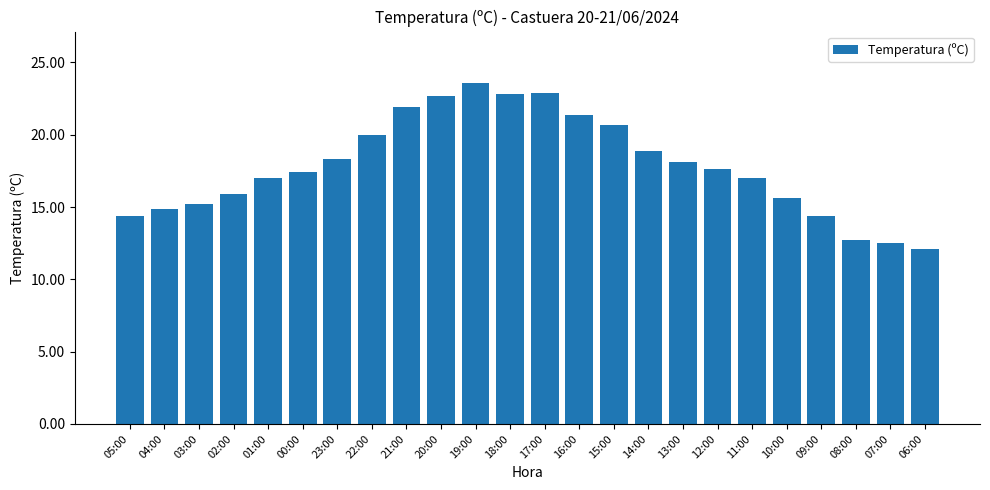

What is the sum of the values at 07:00 and 03:00?

27.7